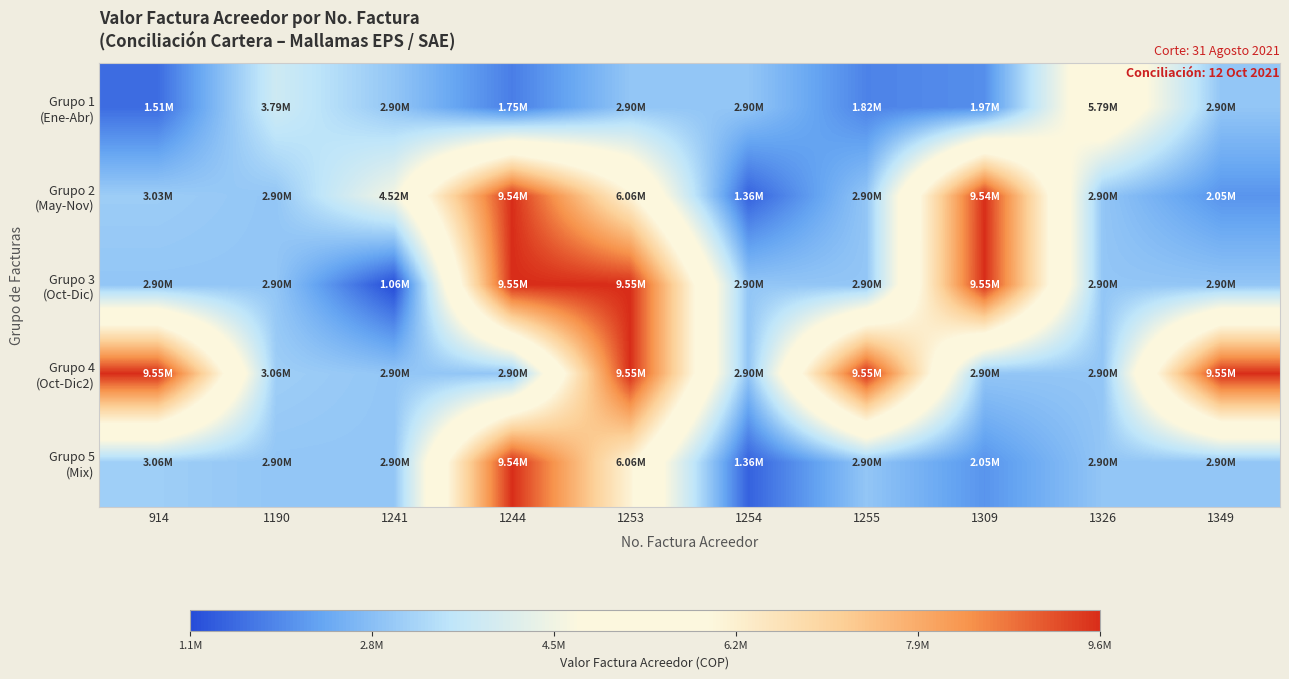

Rank the series by their maximum value, from highest to lowest.

Grupo 3 (Oct-Dic), Grupo 4 (Oct-Dic2), Grupo 2 (May-Nov), Grupo 5 (Mix), Grupo 1 (Ene-Abr)